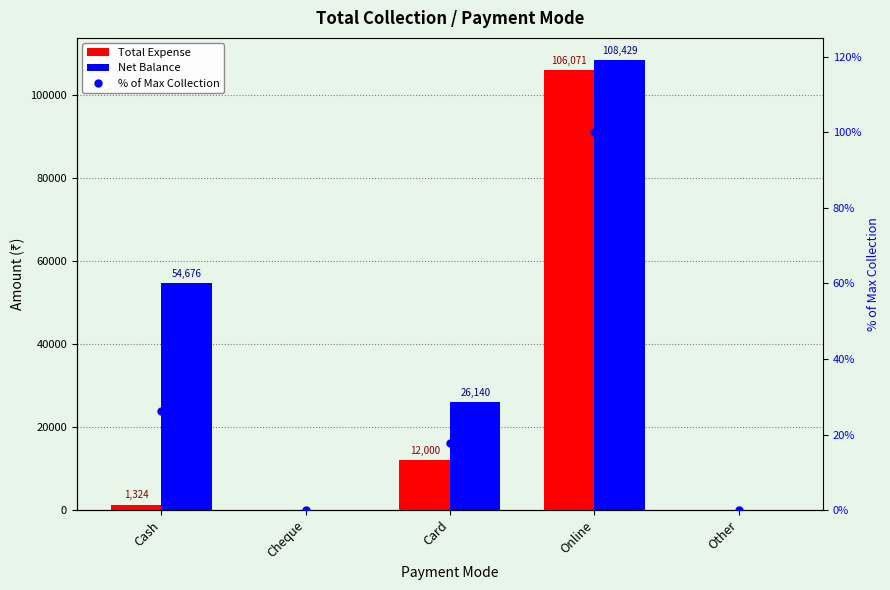

What position from the right is Online?

2